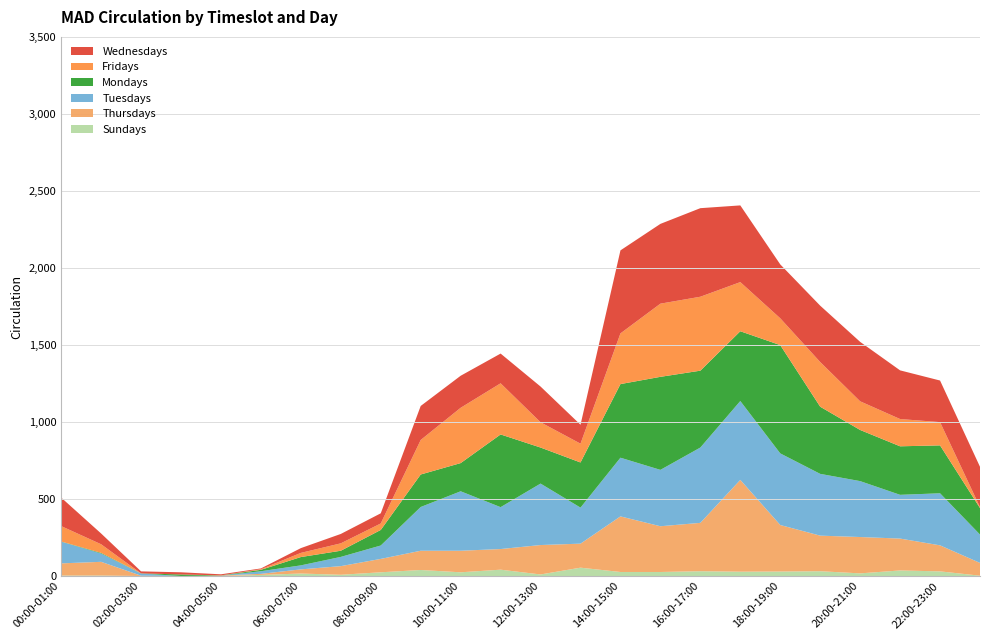

Reading right to left, extract all data points from this chart.

Sundays: 23:00-24:00=2	22:00-23:00=30	21:00-22:00=36	20:00-21:00=17	19:00-20:00=31	18:00-19:00=29	17:00-18:00=28	16:00-17:00=31	15:00-16:00=26	14:00-15:00=26	13:00-14:00=54	12:00-13:00=10	11:00-12:00=41	10:00-11:00=24	09:00-10:00=39	08:00-09:00=24	07:00-08:00=8	06:00-07:00=16	05:00-06:00=7	04:00-05:00=0	03:00-04:00=0	02:00-03:00=0	01:00-02:00=3	00:00-01:00=3
Thursdays: 23:00-24:00=83	22:00-23:00=169	21:00-22:00=207	20:00-21:00=236	19:00-20:00=231	18:00-19:00=302	17:00-18:00=596	16:00-17:00=314	15:00-16:00=297	14:00-15:00=361	13:00-14:00=156	12:00-13:00=191	11:00-12:00=134	10:00-11:00=140	09:00-10:00=125	08:00-09:00=87	07:00-08:00=56	06:00-07:00=27	05:00-06:00=7	04:00-05:00=3	03:00-04:00=0	02:00-03:00=2	01:00-02:00=89	00:00-01:00=79
Tuesdays: 23:00-24:00=184	22:00-23:00=338	21:00-22:00=284	20:00-21:00=363	19:00-20:00=401	18:00-19:00=465	17:00-18:00=512	16:00-17:00=489	15:00-16:00=366	14:00-15:00=381	13:00-14:00=234	12:00-13:00=399	11:00-12:00=272	10:00-11:00=386	09:00-10:00=284	08:00-09:00=87	07:00-08:00=60	06:00-07:00=26	05:00-06:00=17	04:00-05:00=0	03:00-04:00=0	02:00-03:00=14	01:00-02:00=54	00:00-01:00=141
Mondays: 23:00-24:00=172	22:00-23:00=311	21:00-22:00=315	20:00-21:00=332	19:00-20:00=436	18:00-19:00=703	17:00-18:00=453	16:00-17:00=499	15:00-16:00=604	14:00-15:00=478	13:00-14:00=293	12:00-13:00=234	11:00-12:00=472	10:00-11:00=183	09:00-10:00=211	08:00-09:00=101	07:00-08:00=40	06:00-07:00=54	05:00-06:00=9	04:00-05:00=1	03:00-04:00=10	02:00-03:00=1	01:00-02:00=4	00:00-01:00=1
Fridays: 23:00-24:00=6	22:00-23:00=151	21:00-22:00=177	20:00-21:00=186	19:00-20:00=290	18:00-19:00=174	17:00-18:00=319	16:00-17:00=480	15:00-16:00=475	14:00-15:00=329	13:00-14:00=122	12:00-13:00=164	11:00-12:00=332	10:00-11:00=359	09:00-10:00=224	08:00-09:00=42	07:00-08:00=48	06:00-07:00=27	05:00-06:00=4	04:00-05:00=0	03:00-04:00=0	02:00-03:00=0	01:00-02:00=56	00:00-01:00=100
Wednesdays: 23:00-24:00=262	22:00-23:00=270	21:00-22:00=316	20:00-21:00=386	19:00-20:00=366	18:00-19:00=350	17:00-18:00=498	16:00-17:00=575	15:00-16:00=518	14:00-15:00=539	13:00-14:00=123	12:00-13:00=232	11:00-12:00=193	10:00-11:00=208	09:00-10:00=221	08:00-09:00=66	07:00-08:00=61	06:00-07:00=31	05:00-06:00=5	04:00-05:00=7	03:00-04:00=14	02:00-03:00=13	01:00-02:00=70	00:00-01:00=185